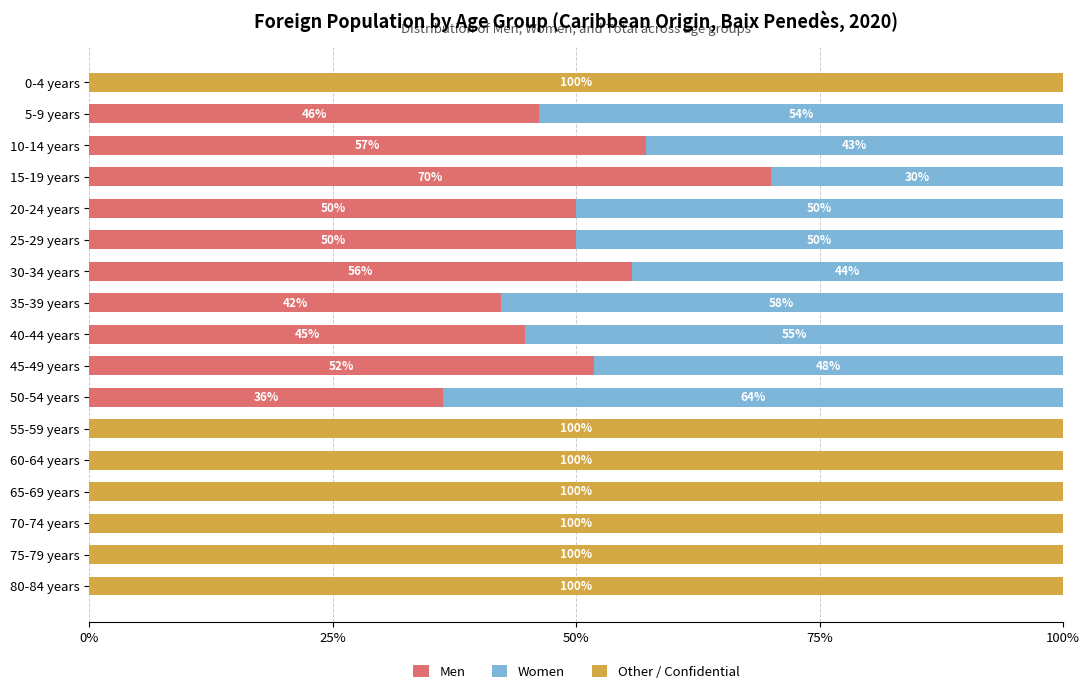

Is it true that Men equals 44.9 at 15-19 years?

False